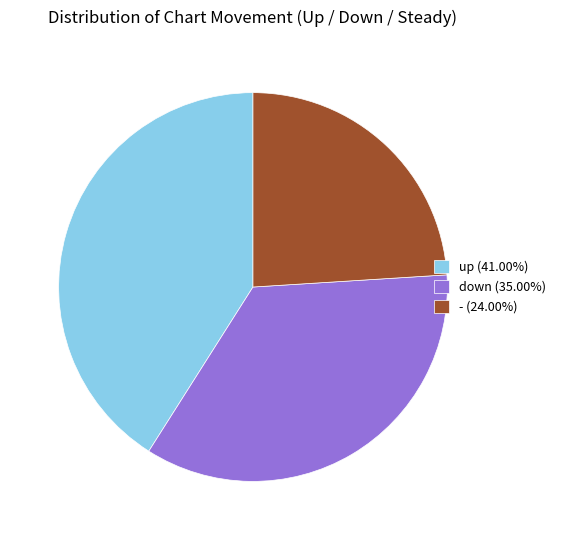

Do up (41.00%) and - (24.00%) together represent more than half of the pie?

Yes